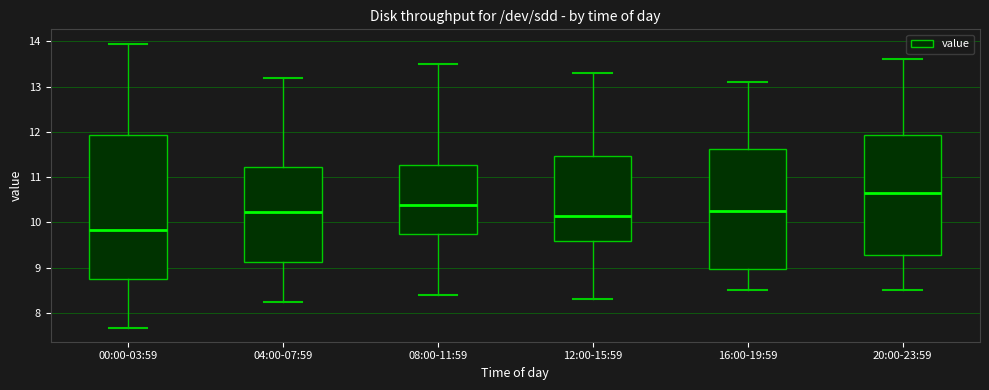

Where is the lower edge of the box for 08:00-11:59 on the y-axis? The values are not printed on the chart, so give them approximately, as read against the axis.

9.7